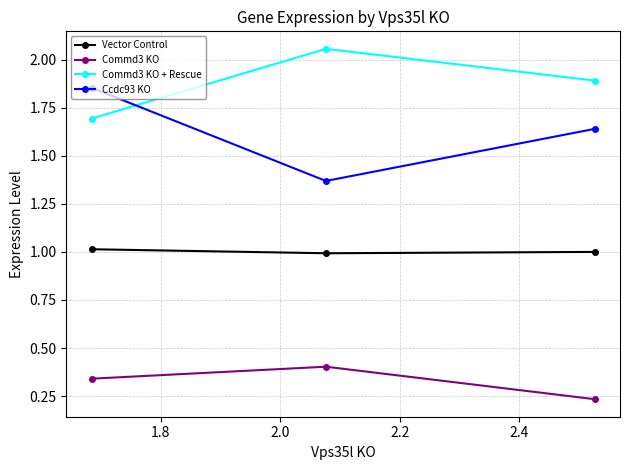

At how many categories does at least one series exceed 0?

3